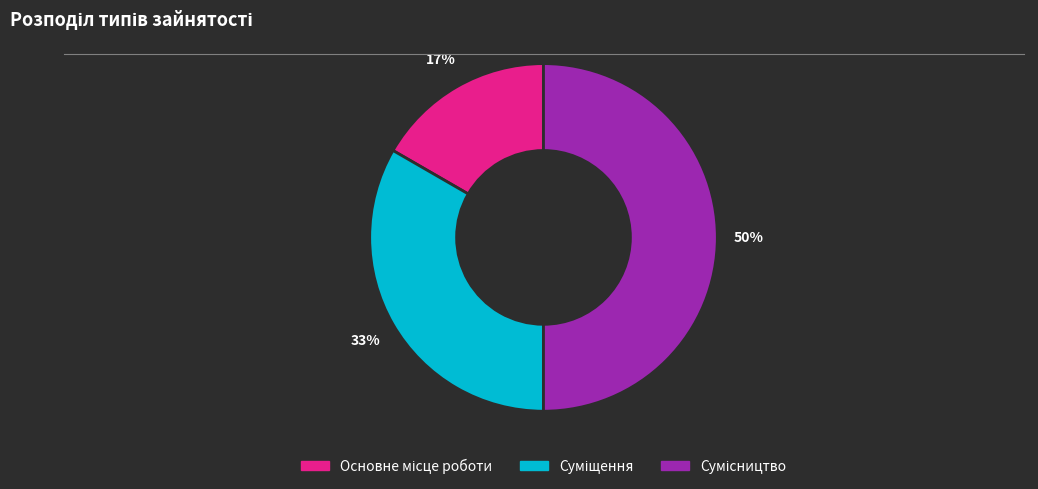

To the nearest percent, what is the difference between the largest and smallest slice percentages?

33%